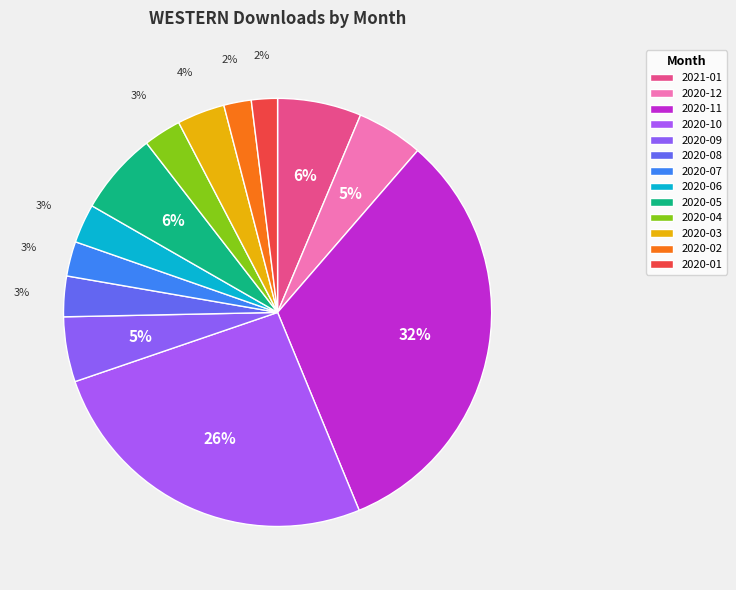

Rank the categories by value from highest to lowest.

2020-11, 2020-10, 2021-01, 2020-05, 2020-12, 2020-09, 2020-03, 2020-08, 2020-06, 2020-04, 2020-07, 2020-02, 2020-01